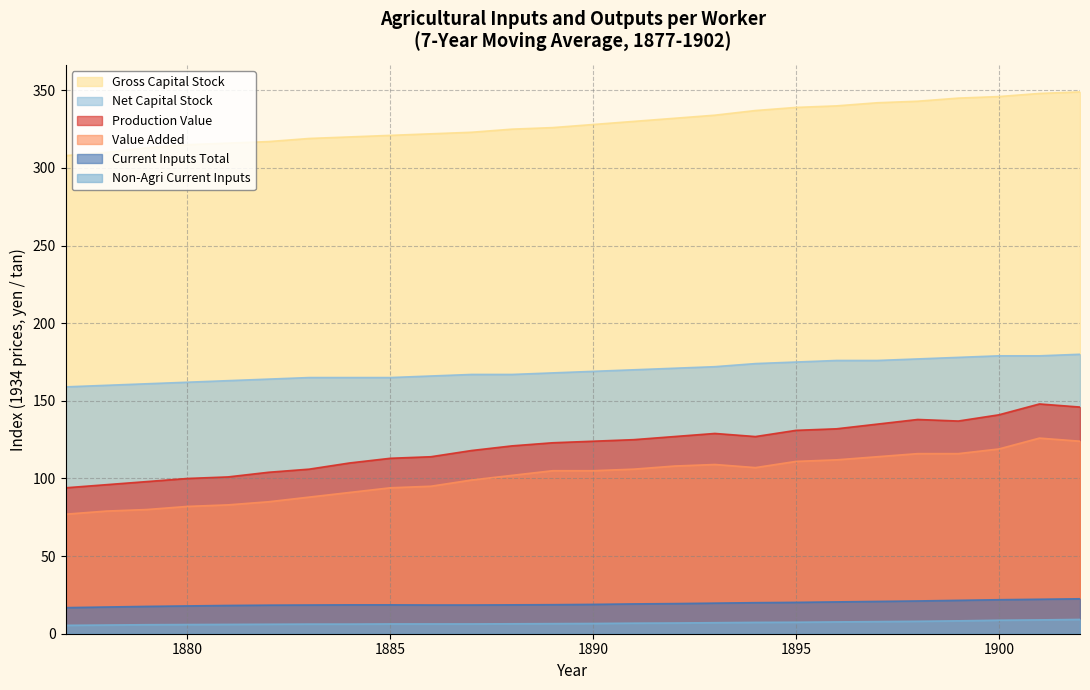

Does the chart have visible grid lines?

Yes